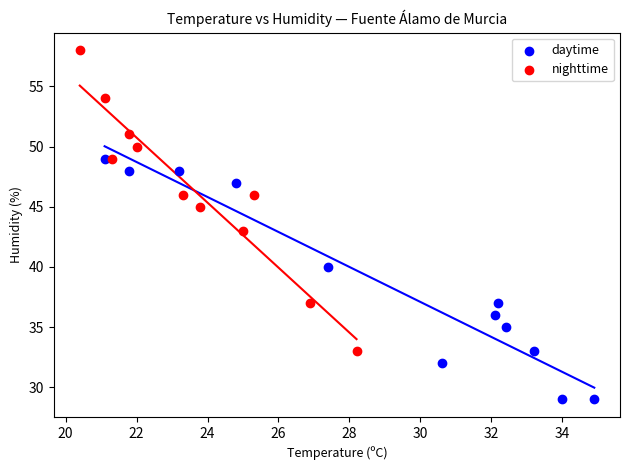

Which series contains the lowest Y value?

daytime